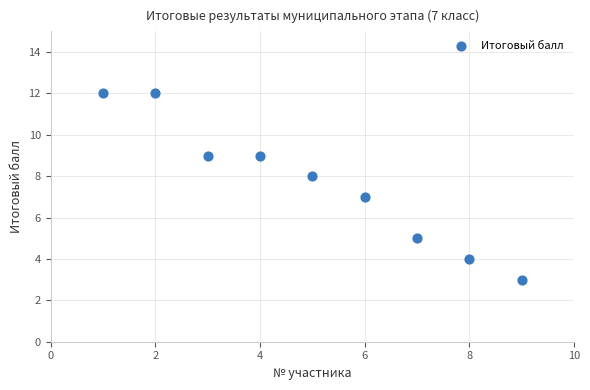

What is the average X value?

5